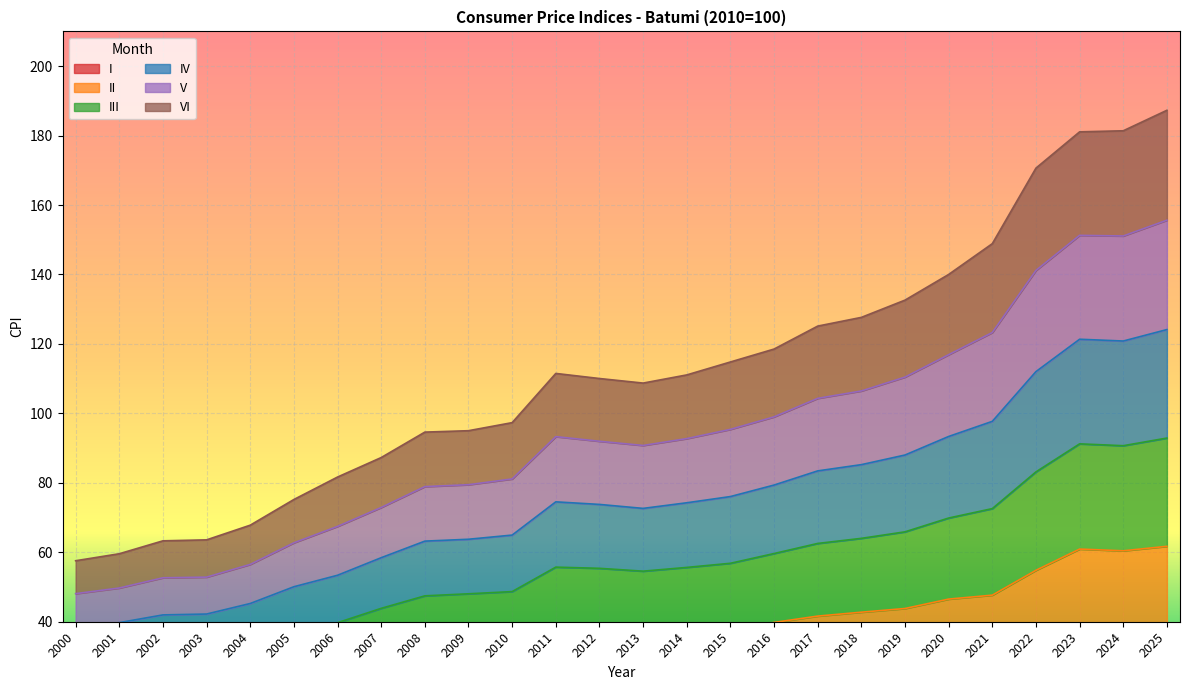

What are all the series names shown in the legend?

I, II, III, IV, V, VI